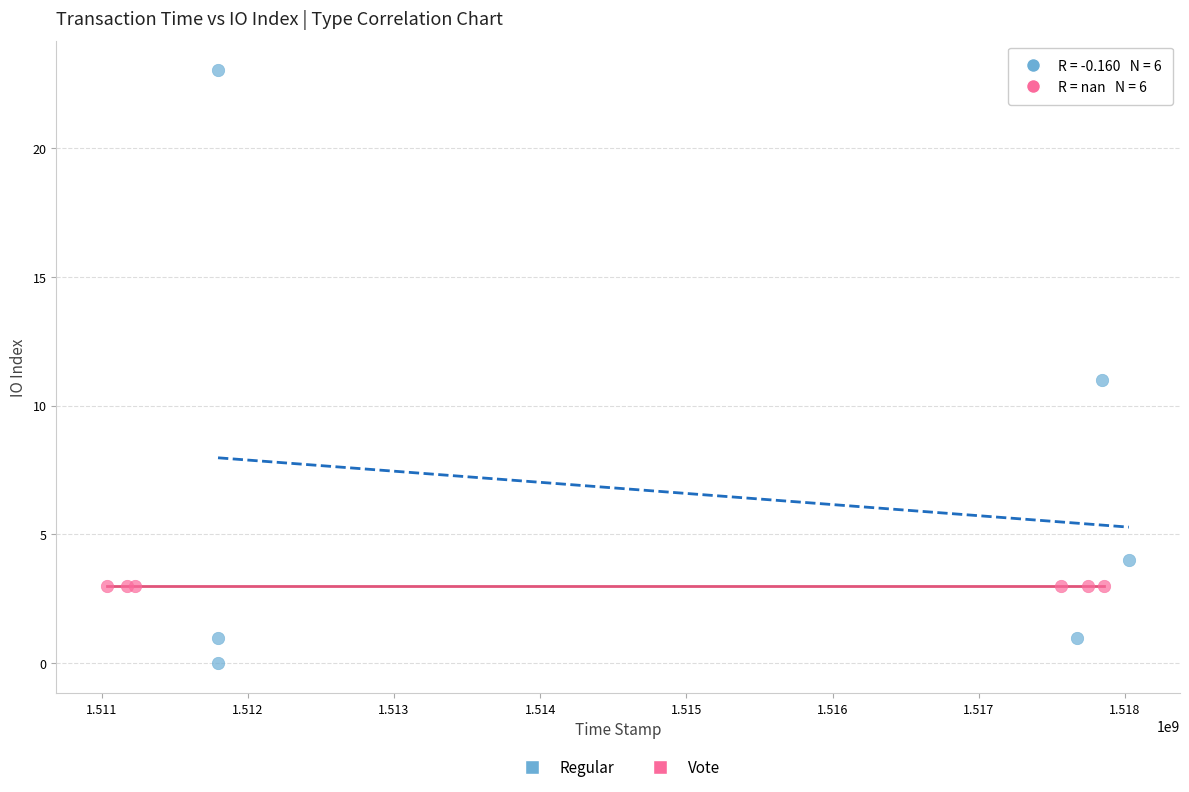

Which series contains the highest Y value?

Regular